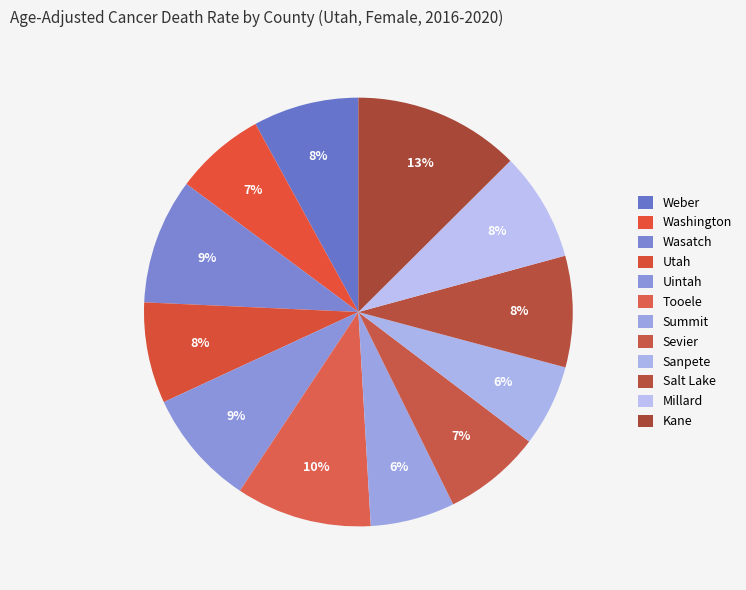

What percentage is the Weber slice, to the nearest percent?

8%